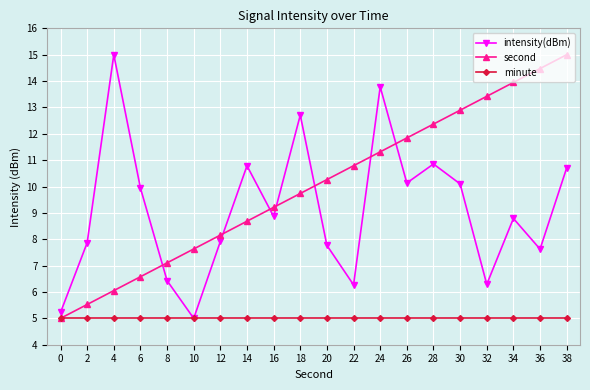

Which series changed the most between 0 and 14?

intensity(dBm)